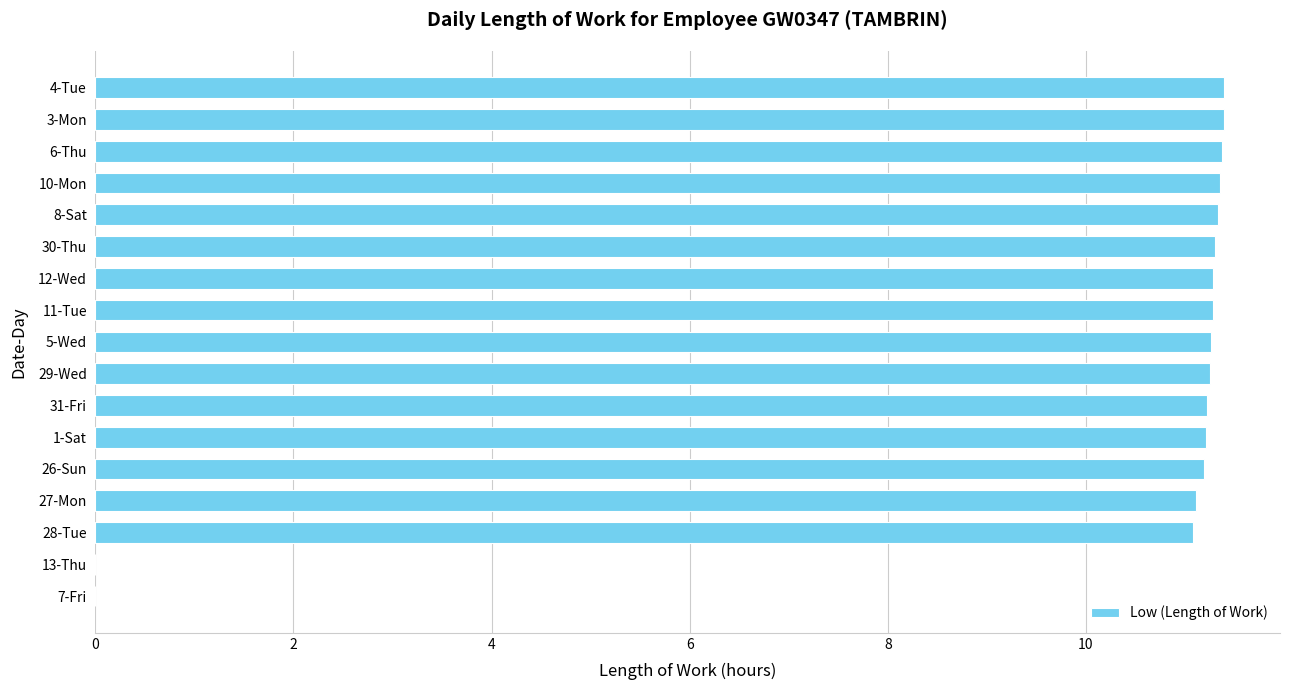

What is the change in value from 27-Mon to 3-Mon?

+0.3